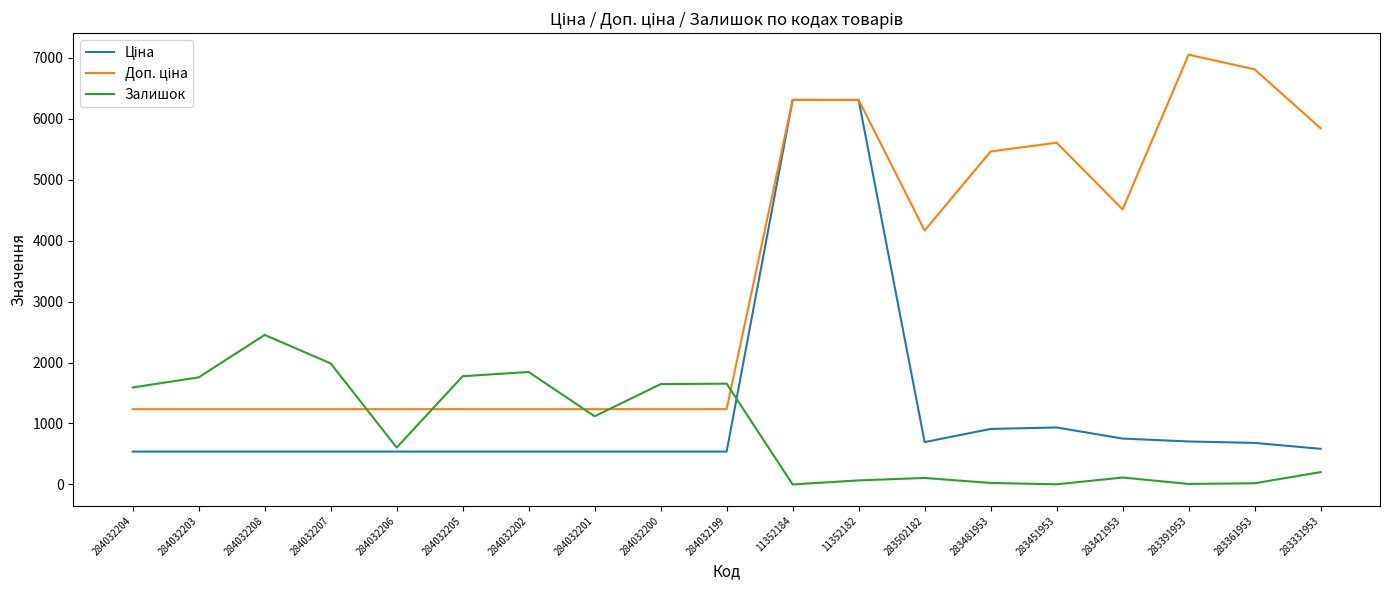

What is the sum of the Залишок values at 284032201 and 284032199?

2771.0